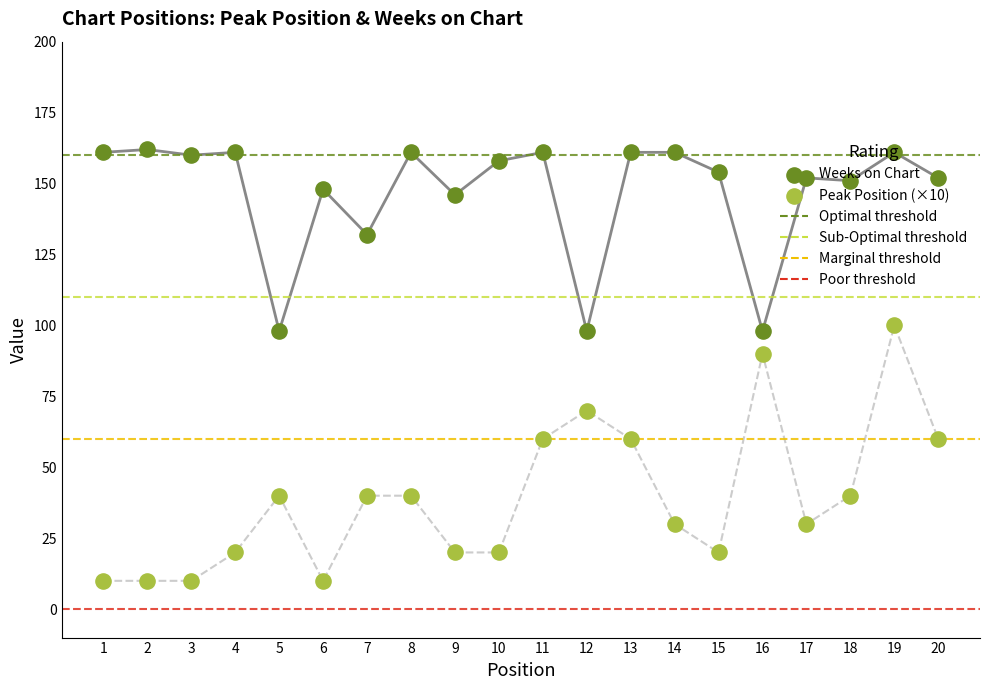

At how many categories does at least one series exceed 47?

20